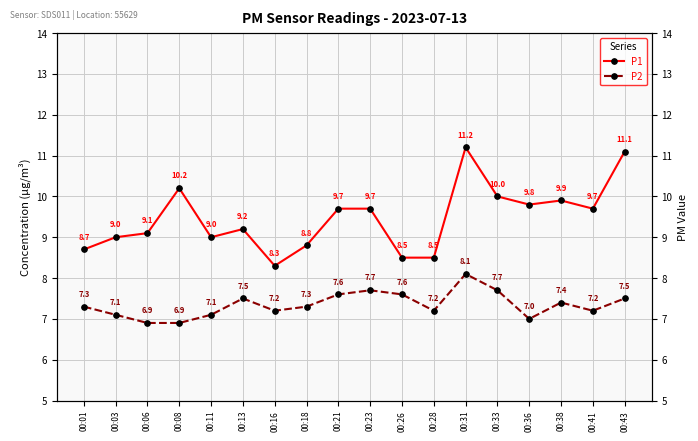

The P2 series shows 10.0 at 00:28. True or false?

False